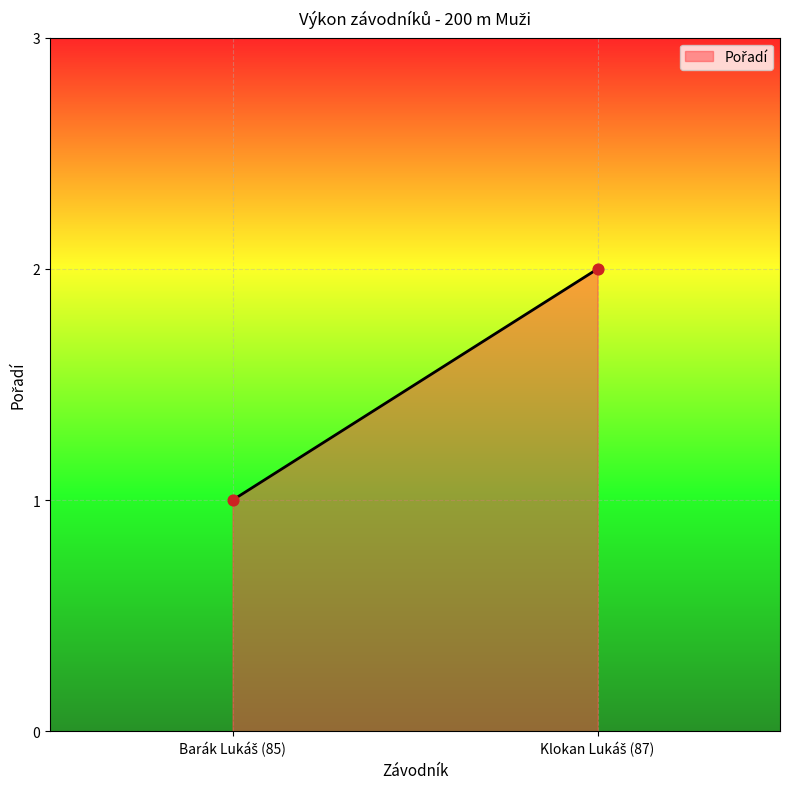

List the coordinates of all points as (Y, X) pairs, reading left to right.

(1, 1)  (2, 2)